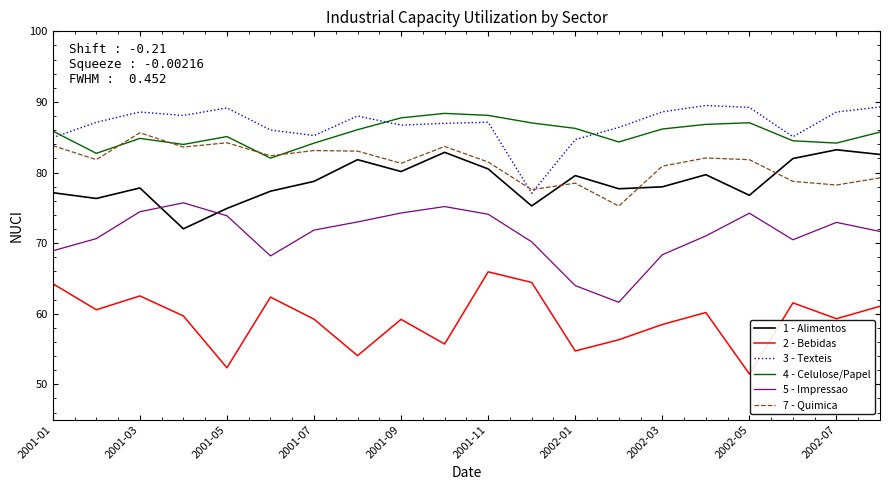

What is the difference between the maximum and minimum values in the 5 - Impressao series?

14.1